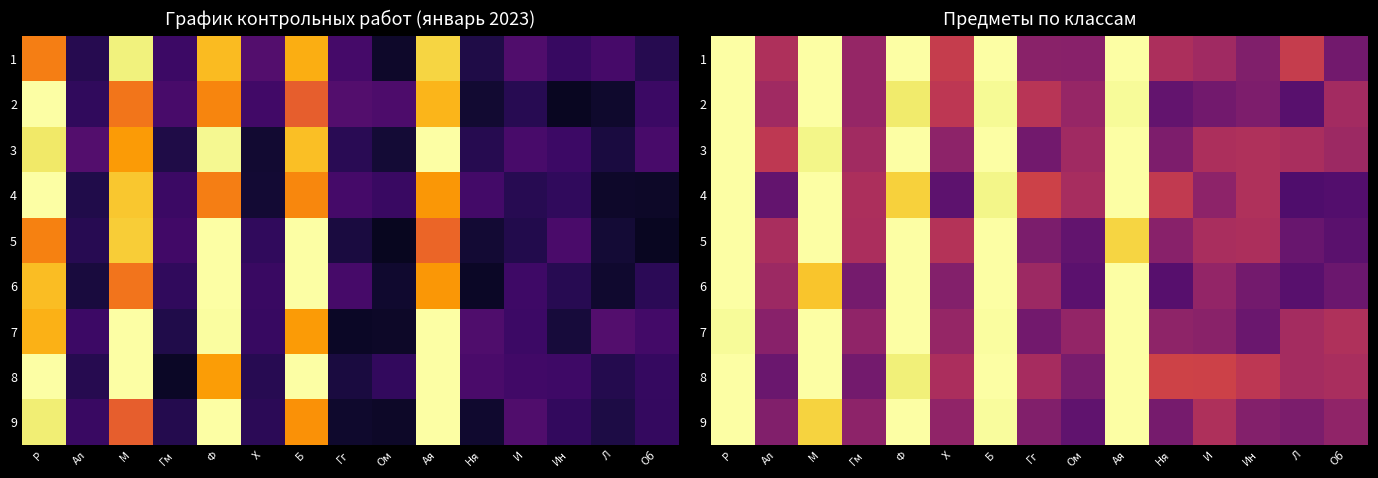

Which series has the largest total across all categories?

8